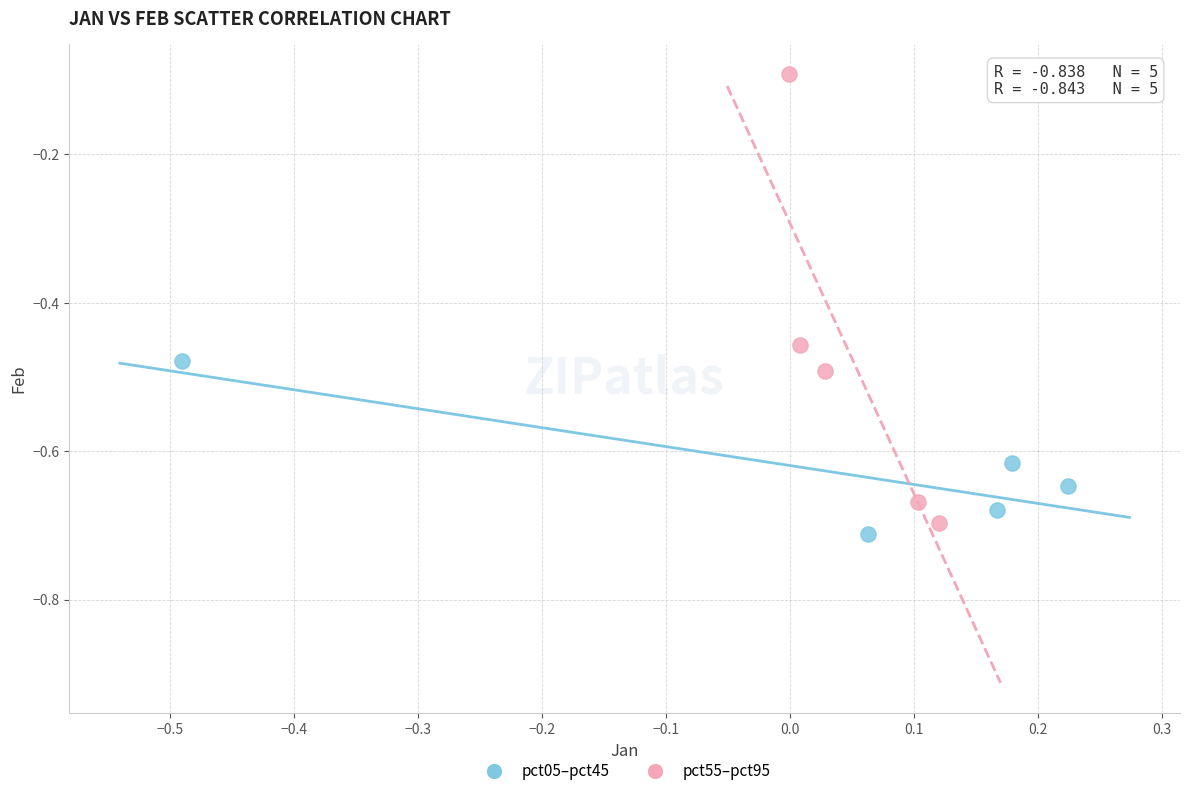

Which series reaches the maximum Y coordinate?

pct55–pct95